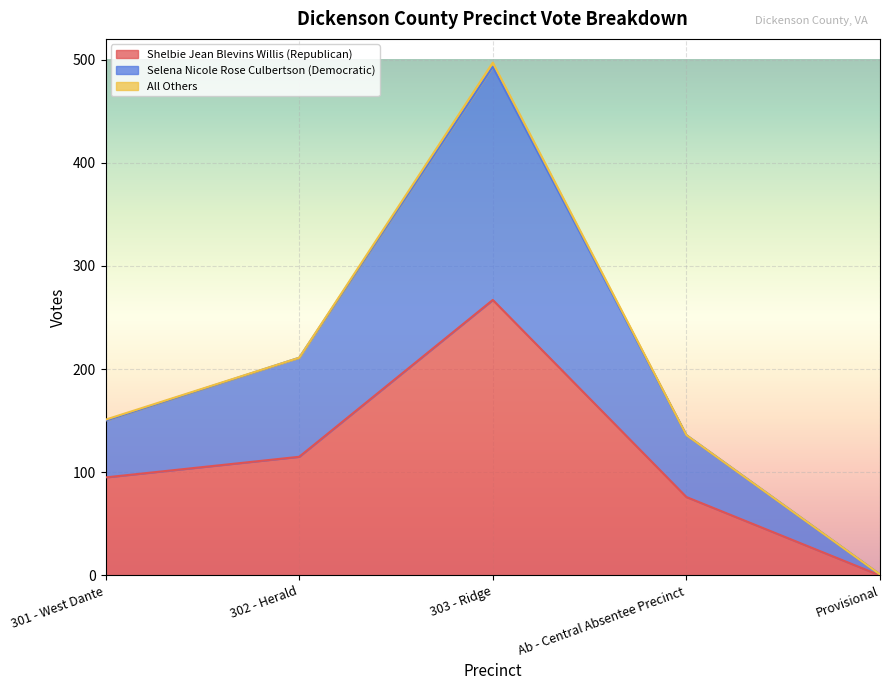

What position from the right is 303 - Ridge?

3